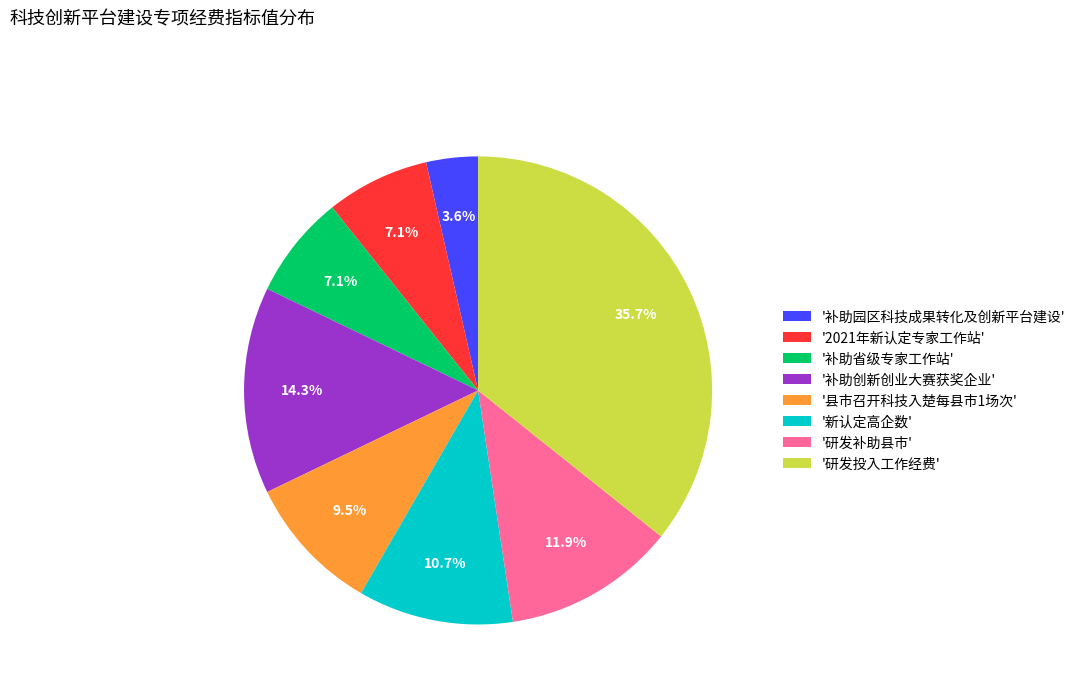

Do '补助园区科技成果转化及创新平台建设' and '研发投入工作经费' together represent more than half of the pie?

No